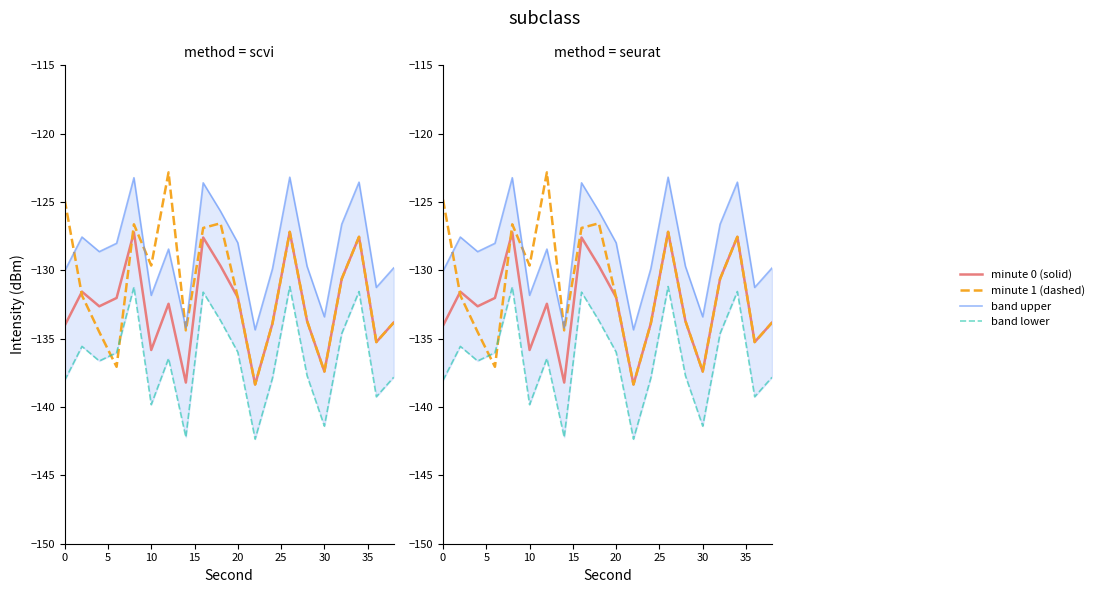

True or false: minute 0 (solid) has a value of -137.4 at 30.

True